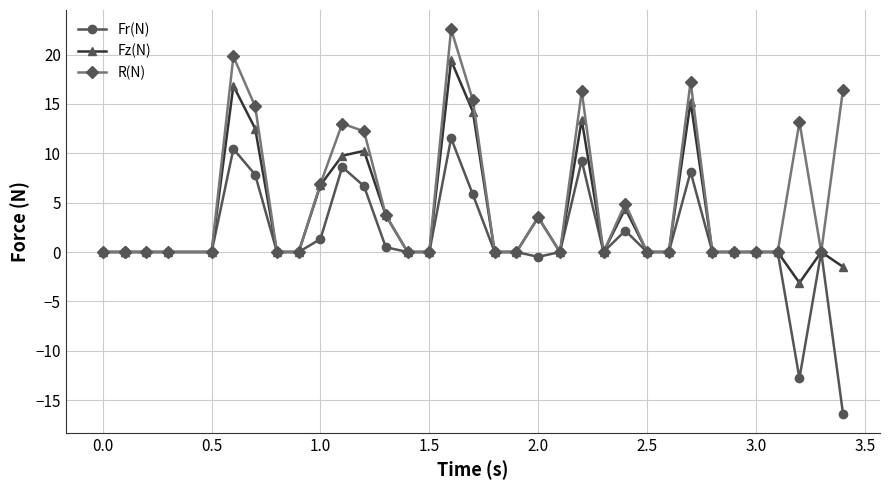

In Fr(N), how many points are lower than both neighbors (excluding endpoints)?

3